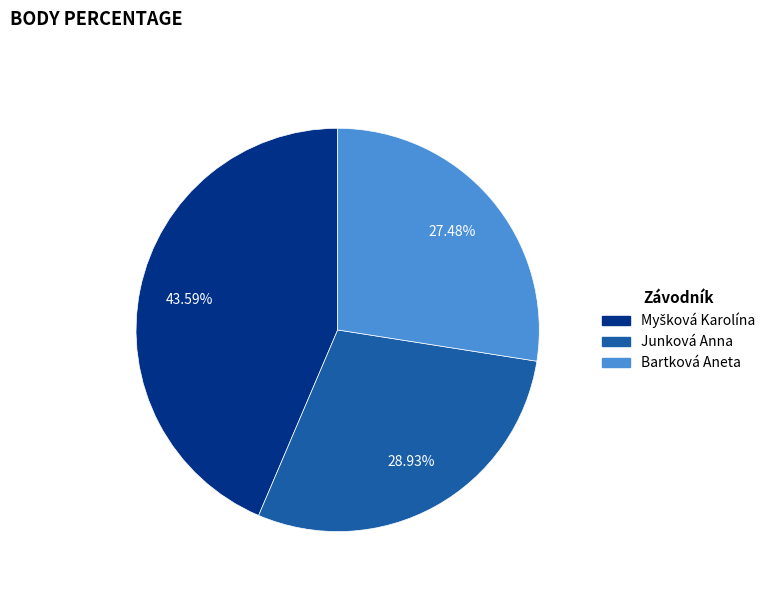

Is the sum of Bartková Aneta and Junková Anna greater than half?

Yes